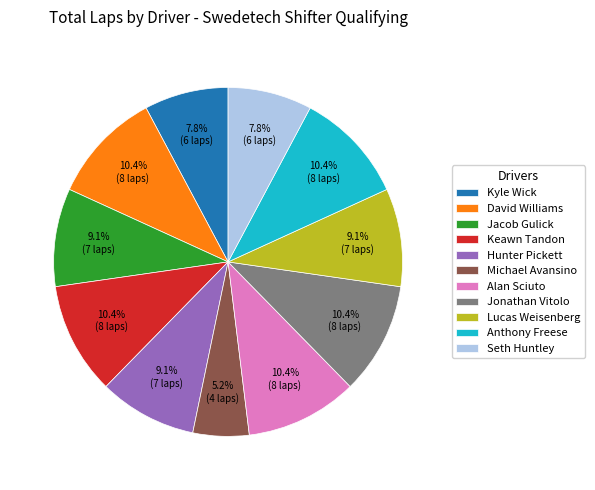

What is the smallest slice in the pie chart?

Michael Avansino